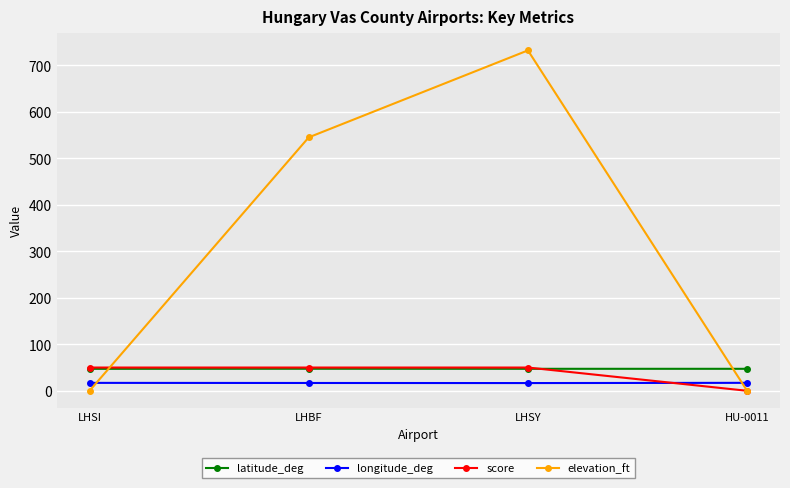

Is it true that score equals 28.1 at HU-0011?

False